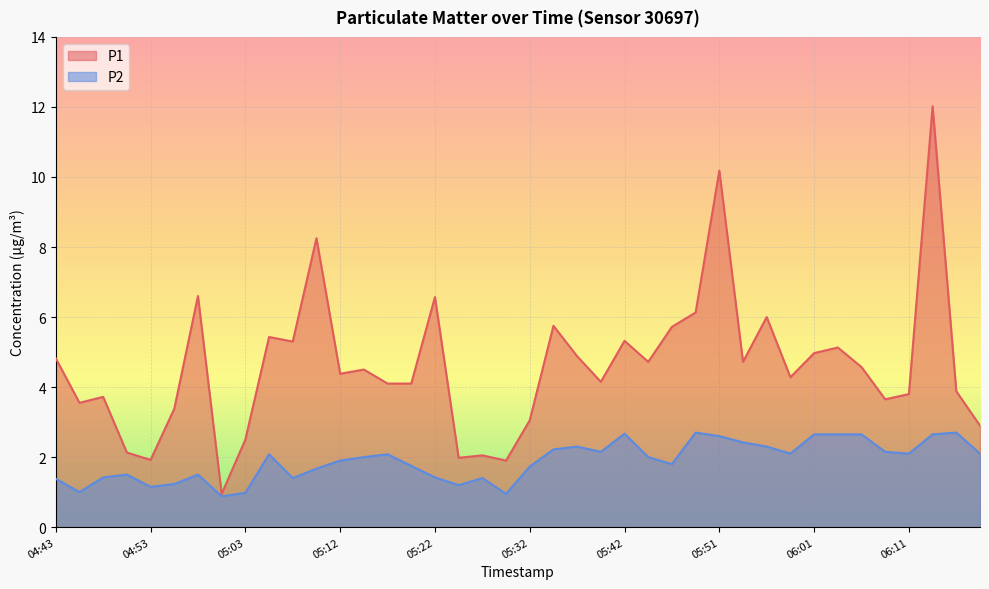

True or false: P2 and P1 intersect in this chart.

False